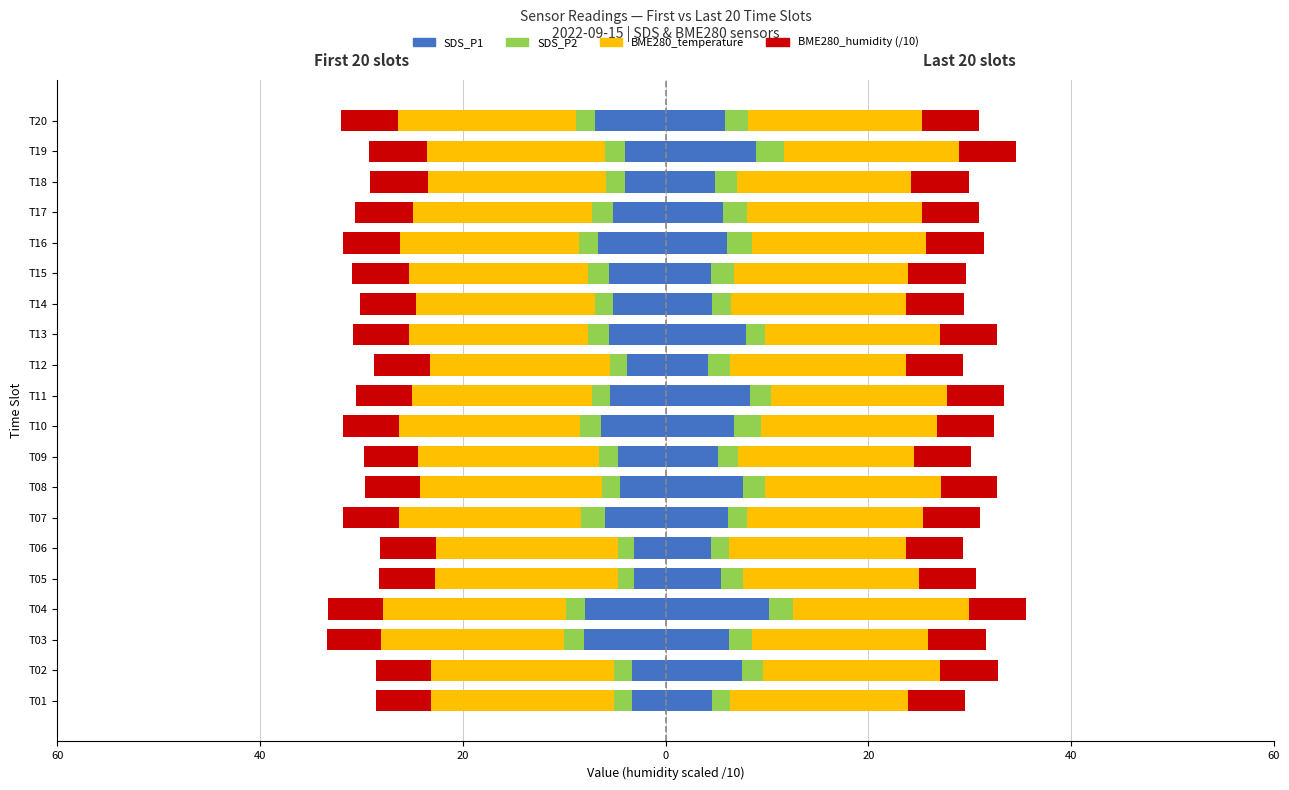

At how many categories does at least one series exceed -12?

20